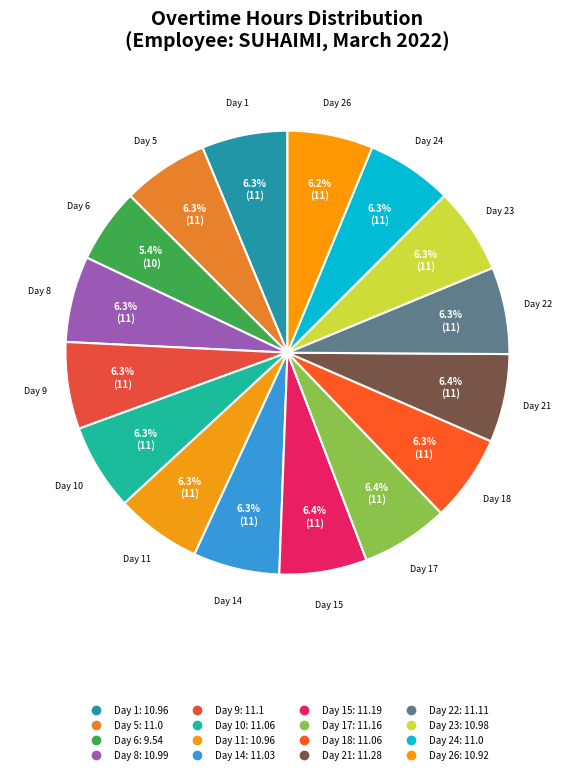

Count the number of slices in the pie.

16